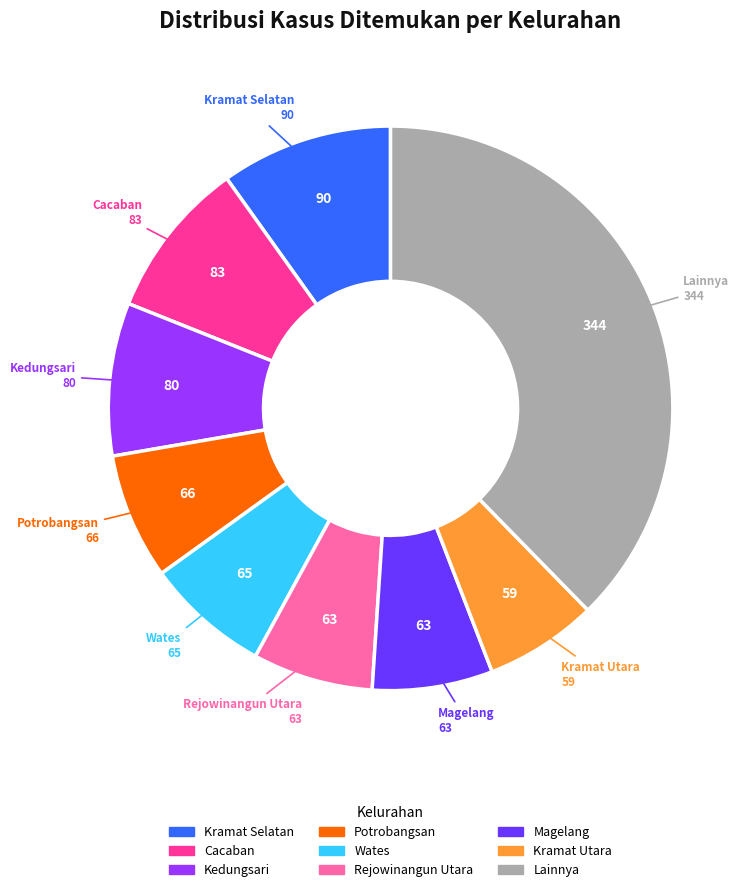

Is there a majority slice in this chart?

No